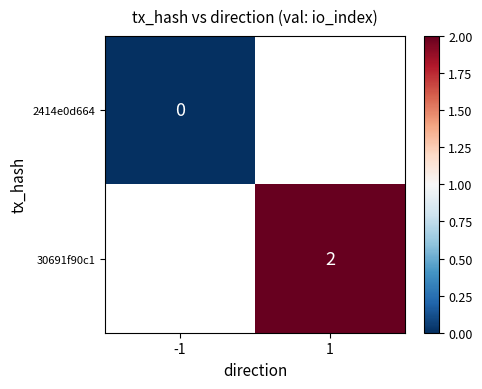

Is the value of 2414e0d664 at -1 greater than the value of 30691f90c1 at 1?

No